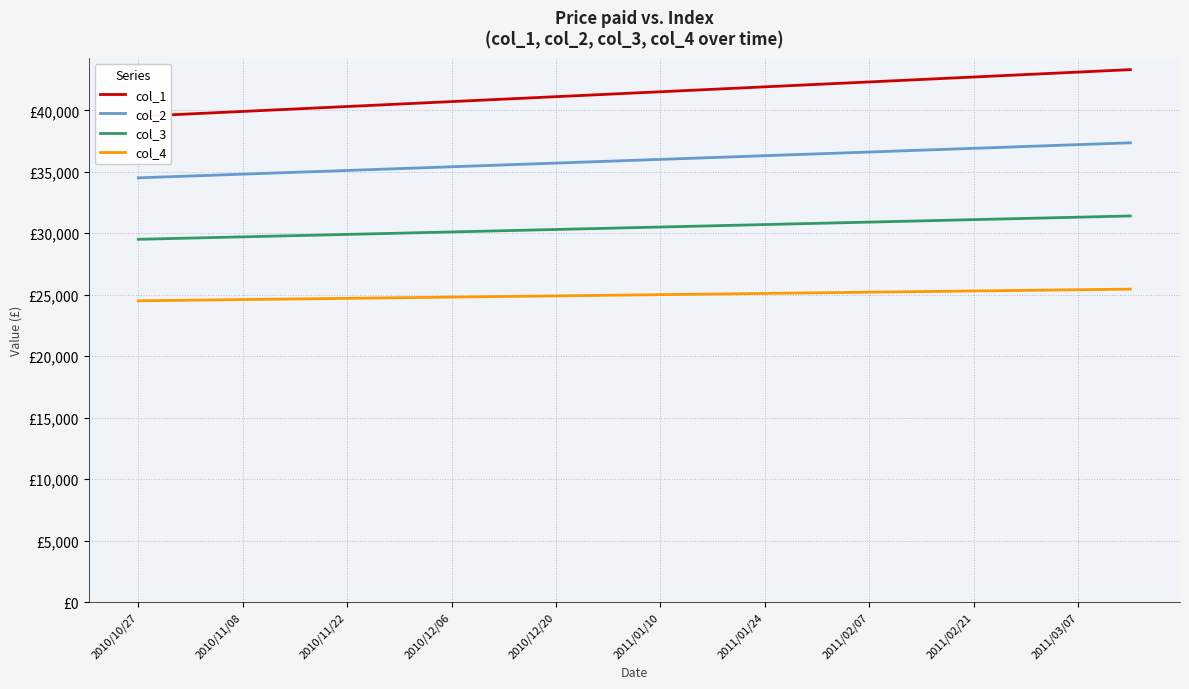

What is the sum of the col_2 values at 2011/01/24 and 2011/03/07?

73520